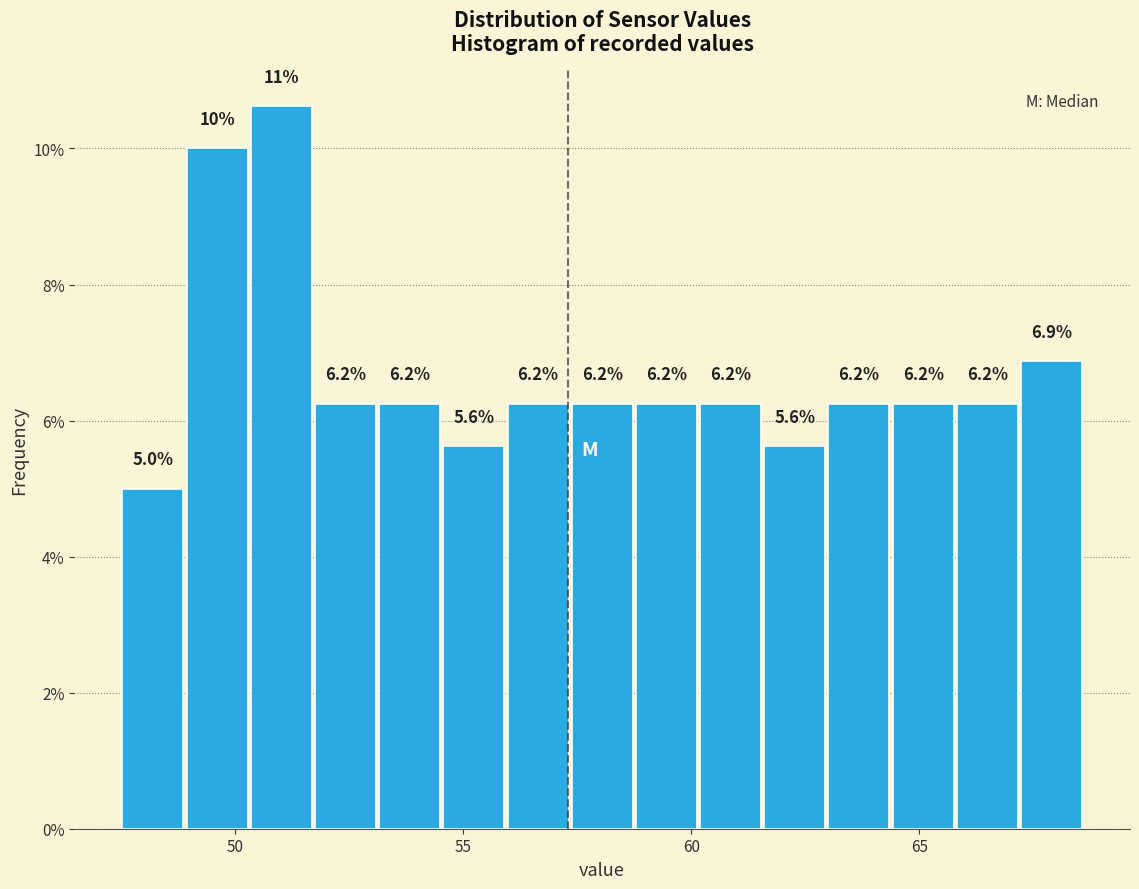

Around what value on the x-axis is the tallest bar? Give the approximate position of its centre, as read against the axis.

51.0